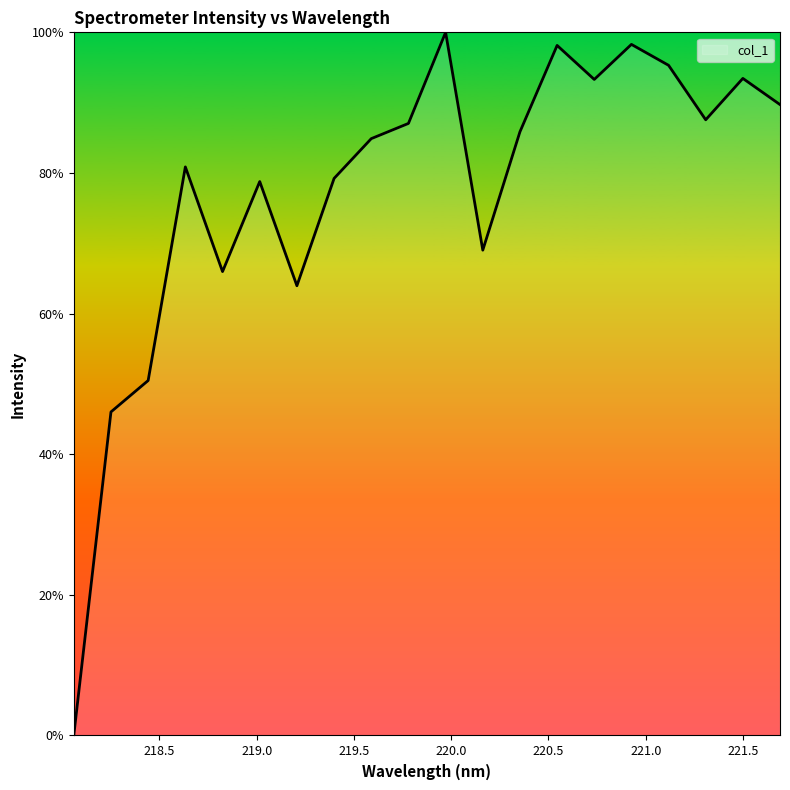

What is the maximum value shown in the chart?

100.0